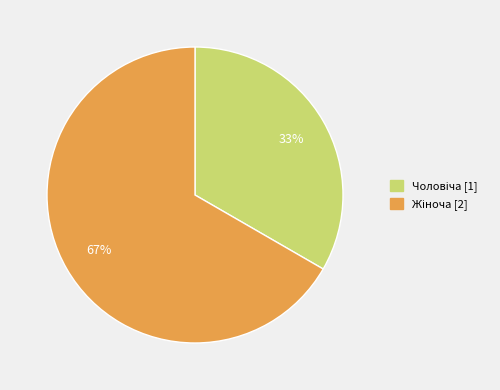

To the nearest percent, what is the average slice percentage?

50%